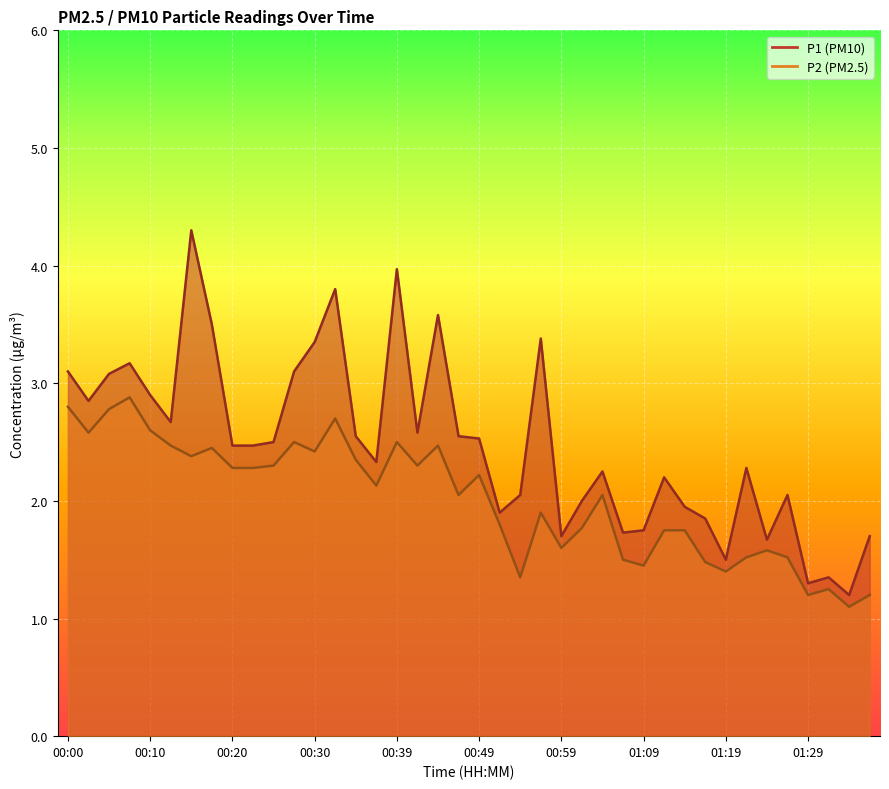

What is the difference between the maximum and minimum values in the P1 series?

3.1